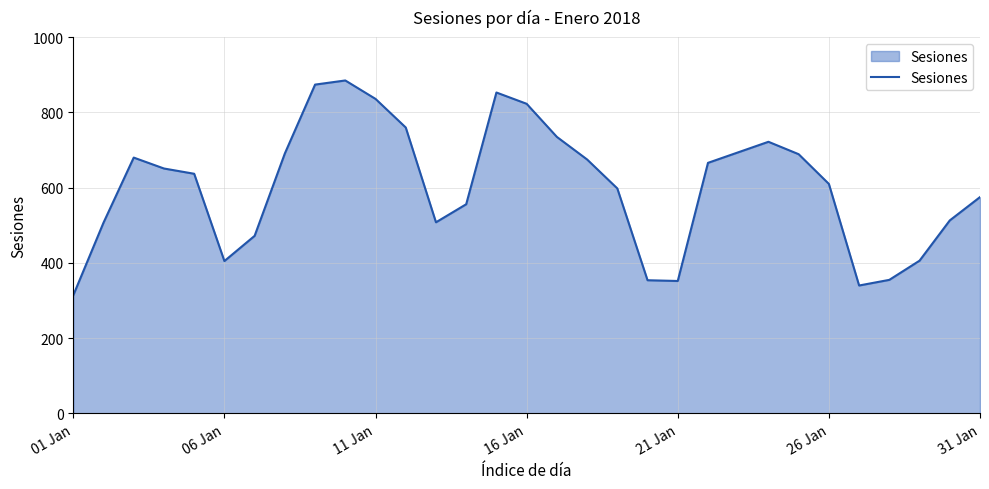

What is the smallest value displayed?

314